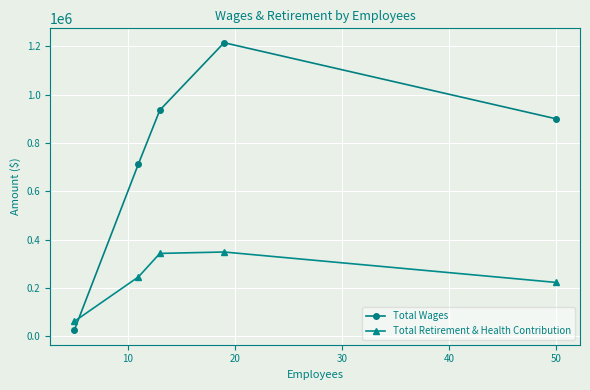

At how many categories does at least one series exceed 501531?

4